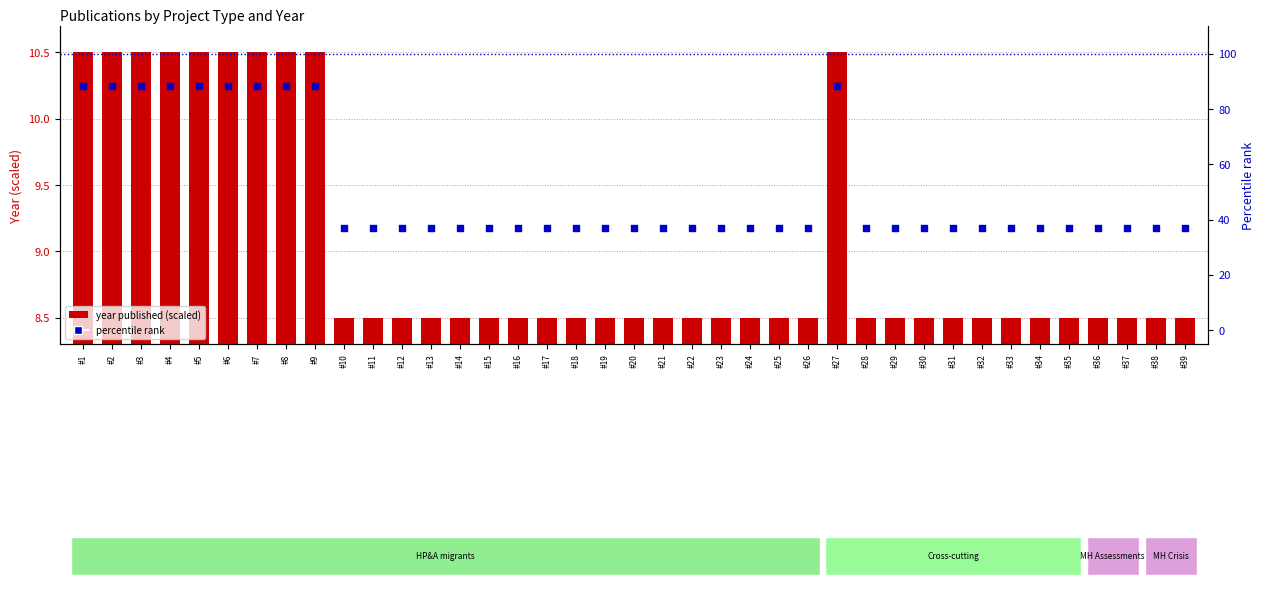

What is the total value across all series at #16?

45.3